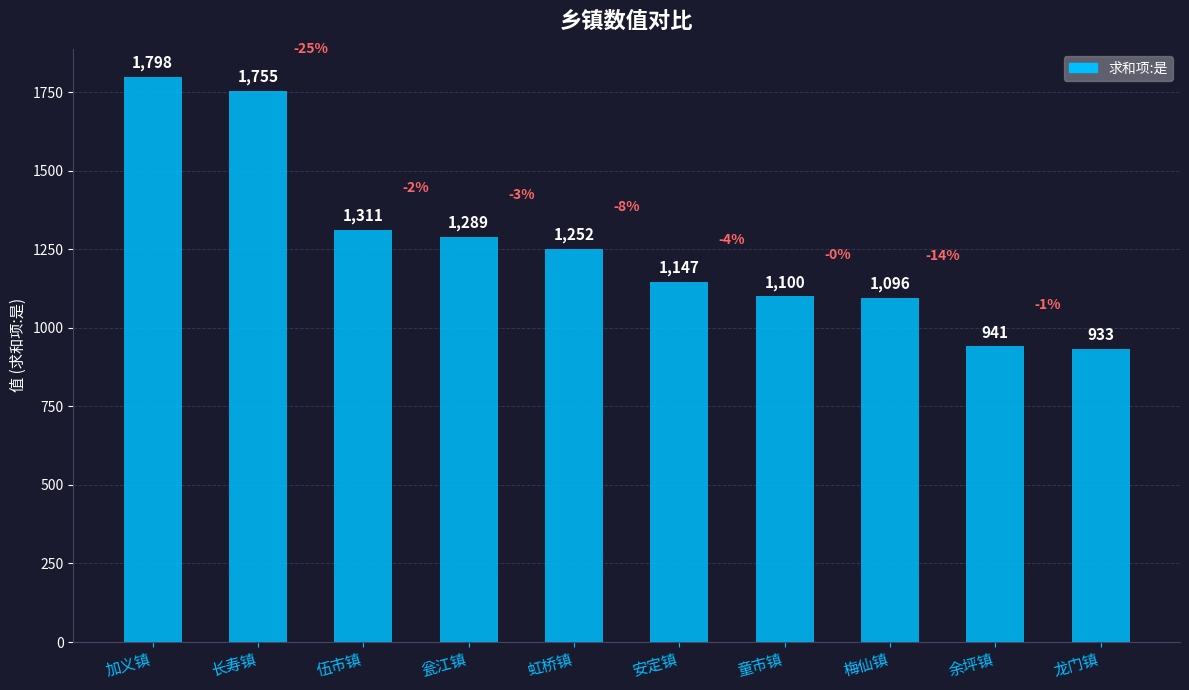

Between 龙门镇 and 余坪镇, which is larger?

余坪镇